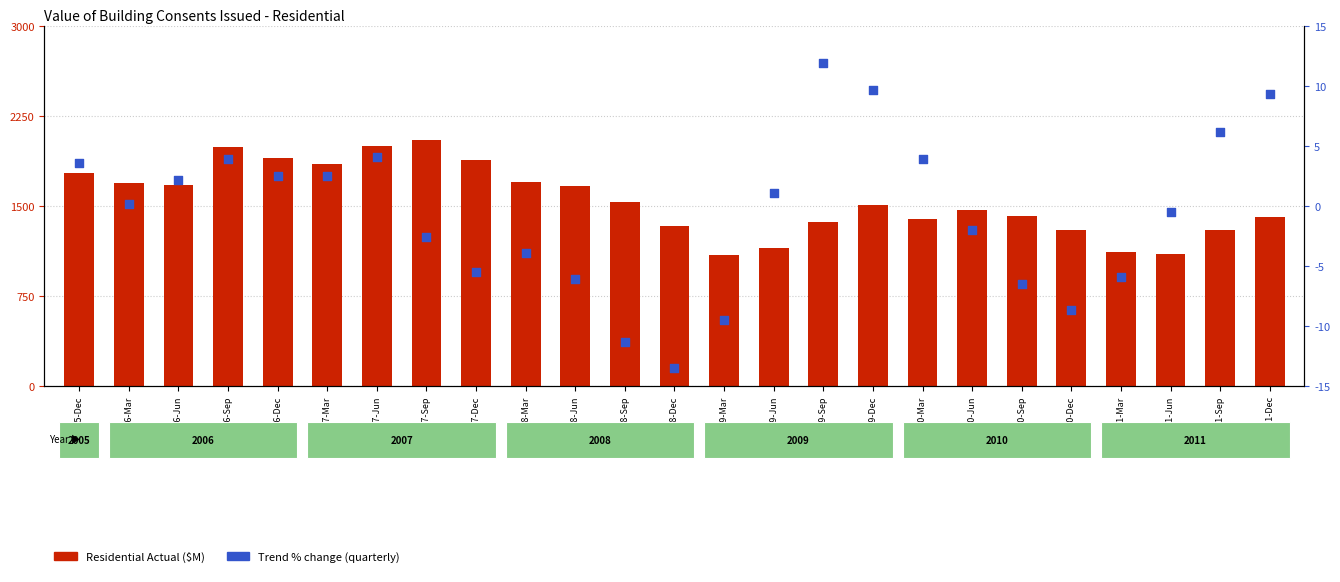

Which series contains the highest Y value?

Residential Actual ($M)